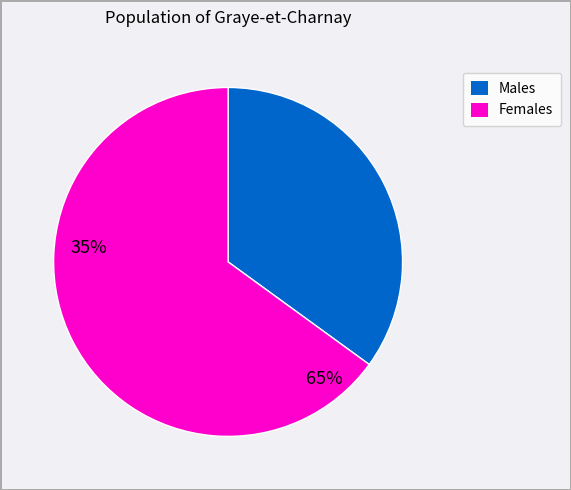

Is there any slice that represents more than half of the pie?

Yes